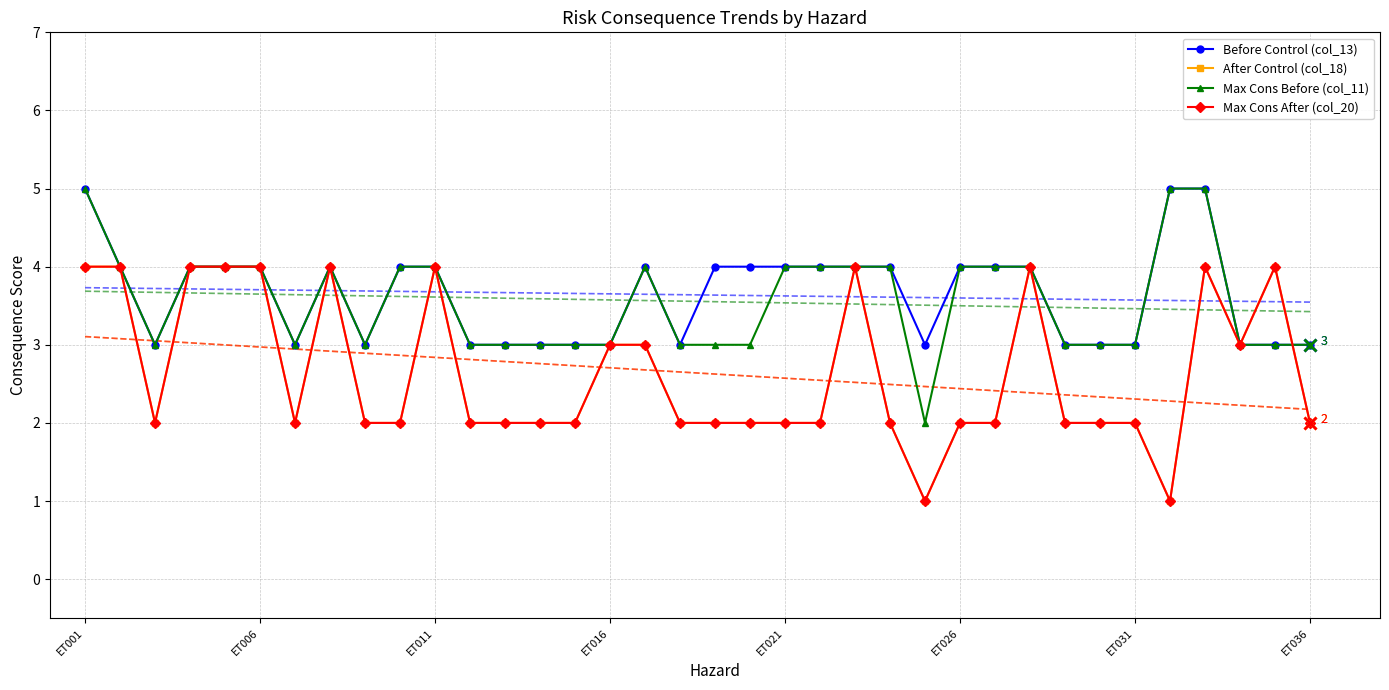

What is the average value of the Before Control (col_13) series?

4